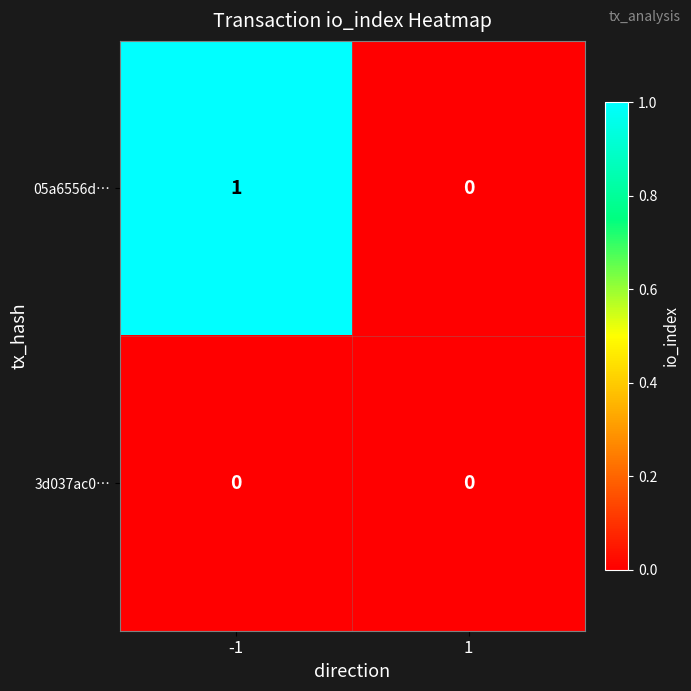

The value of 3d037ac0… at -1 is 0. True or false?

True